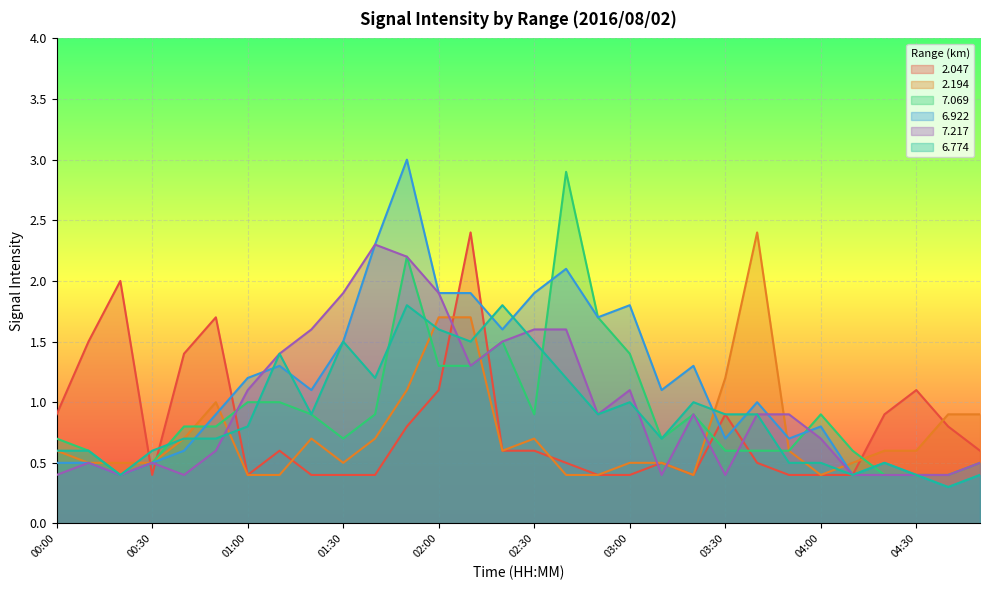

How many interior local valleys does the   2.194 series have?

4